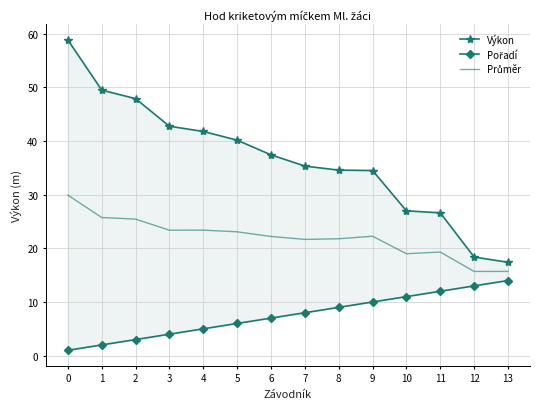

Where is Pořadí nearest to the value 7?

6